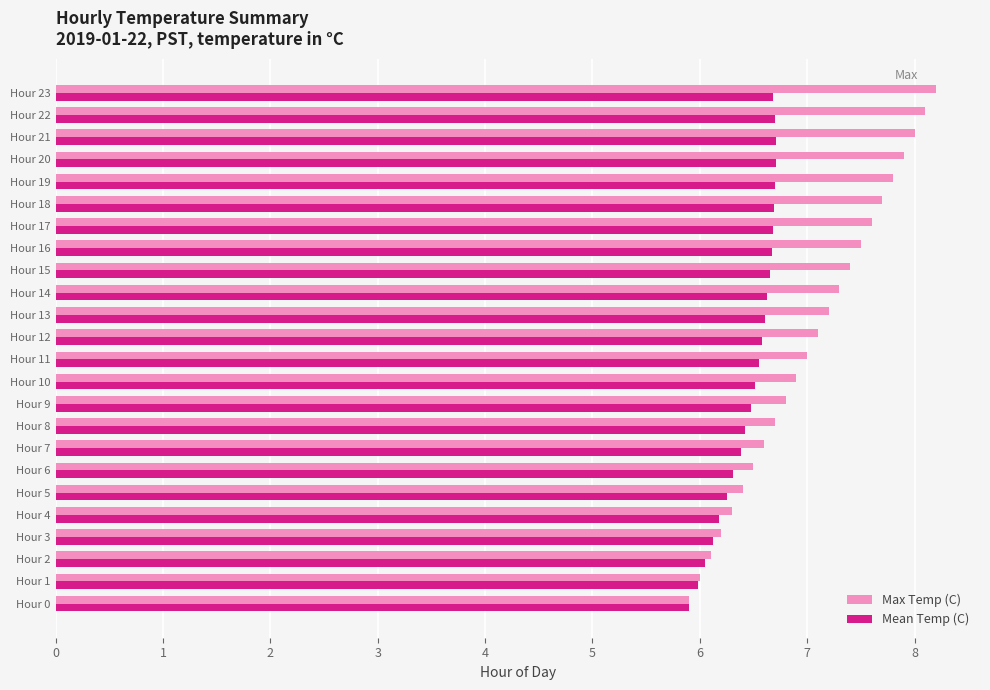

What is the total value across all series at Hour 13?

13.8